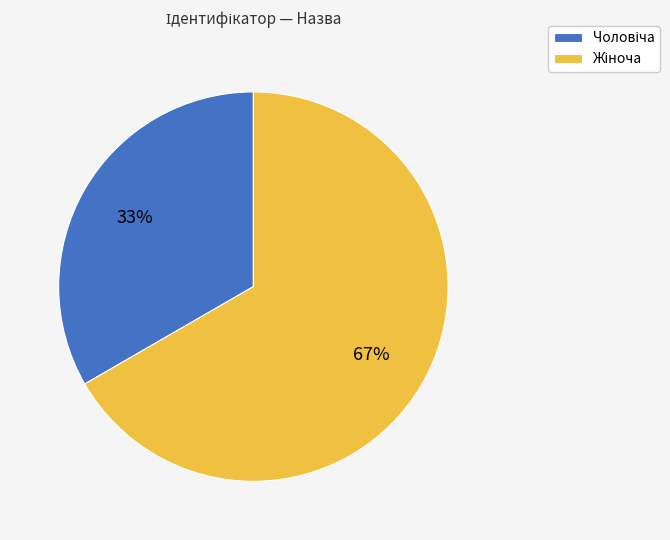

Is there a majority slice in this chart?

Yes